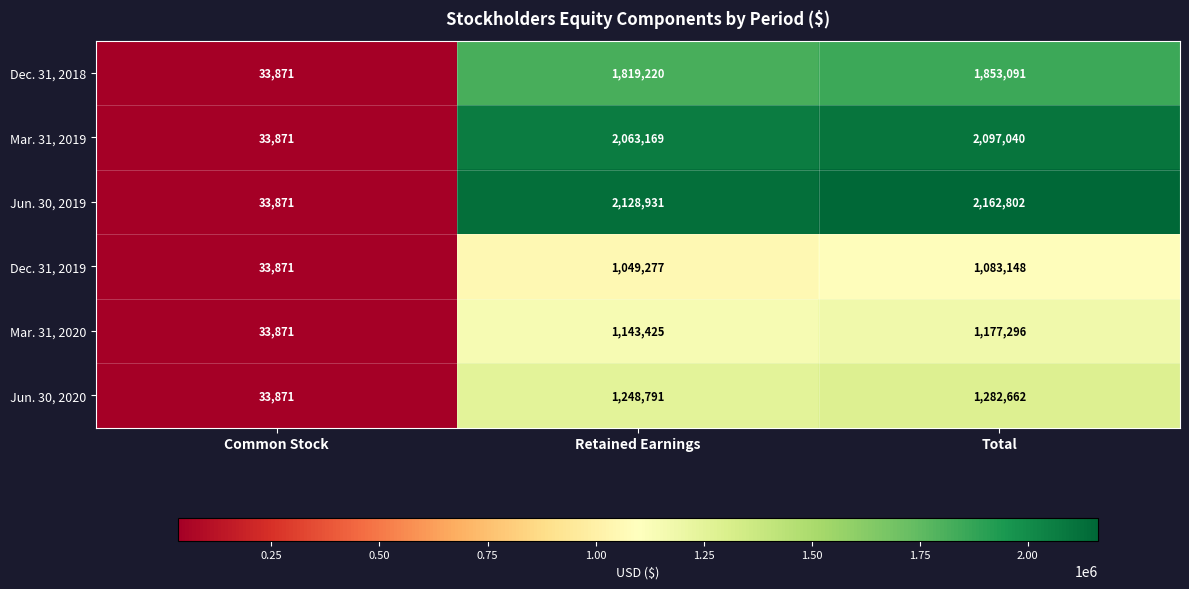

Reading left to right, list all the values displayed in this chart.

Dec. 31, 2018: 33871	1819220	1853091
Mar. 31, 2019: 33871	2063169	2097040
Jun. 30, 2019: 33871	2128931	2162802
Dec. 31, 2019: 33871	1049277	1083148
Mar. 31, 2020: 33871	1143425	1177296
Jun. 30, 2020: 33871	1248791	1282662